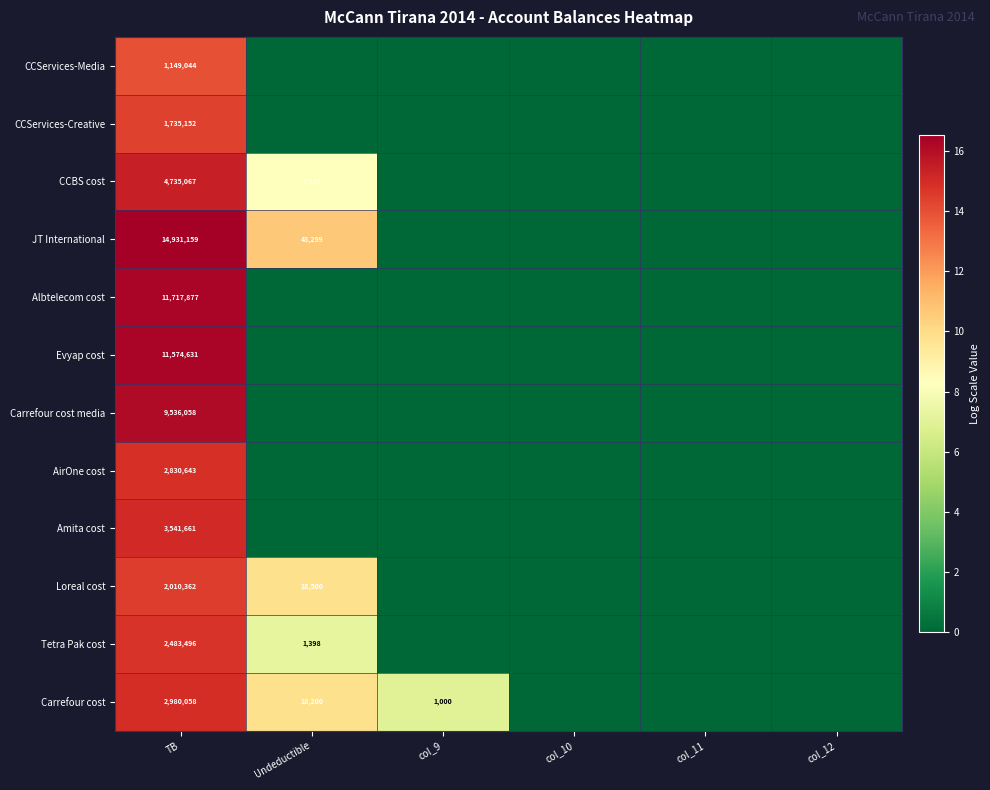

At how many categories does at least one series exceed 14?

1